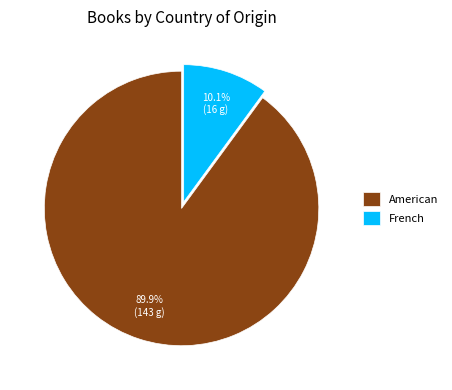

To the nearest percent, what portion does French represent?

10%